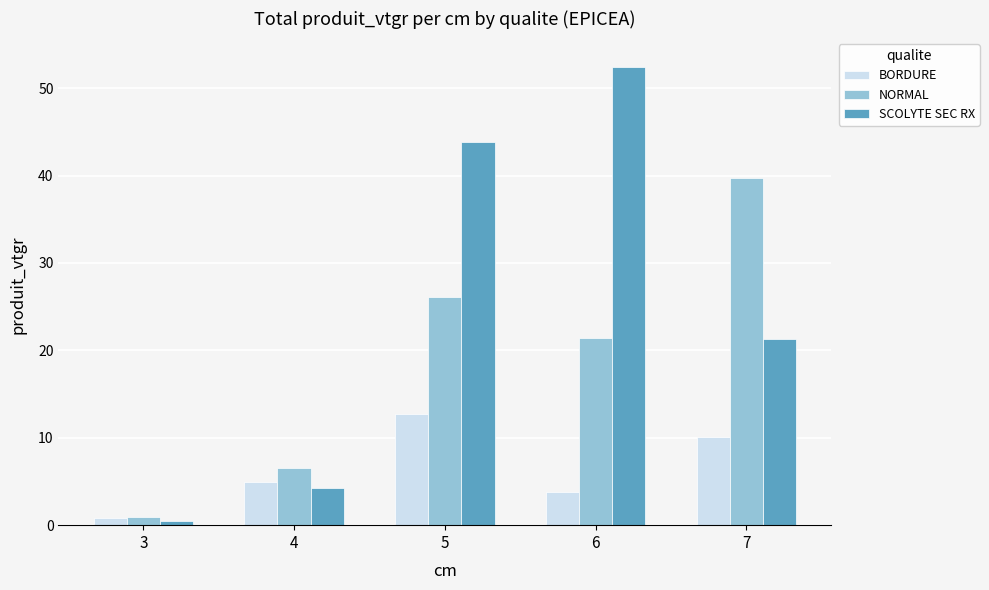

At which label does SCOLYTE SEC RX first exceed 21?

5